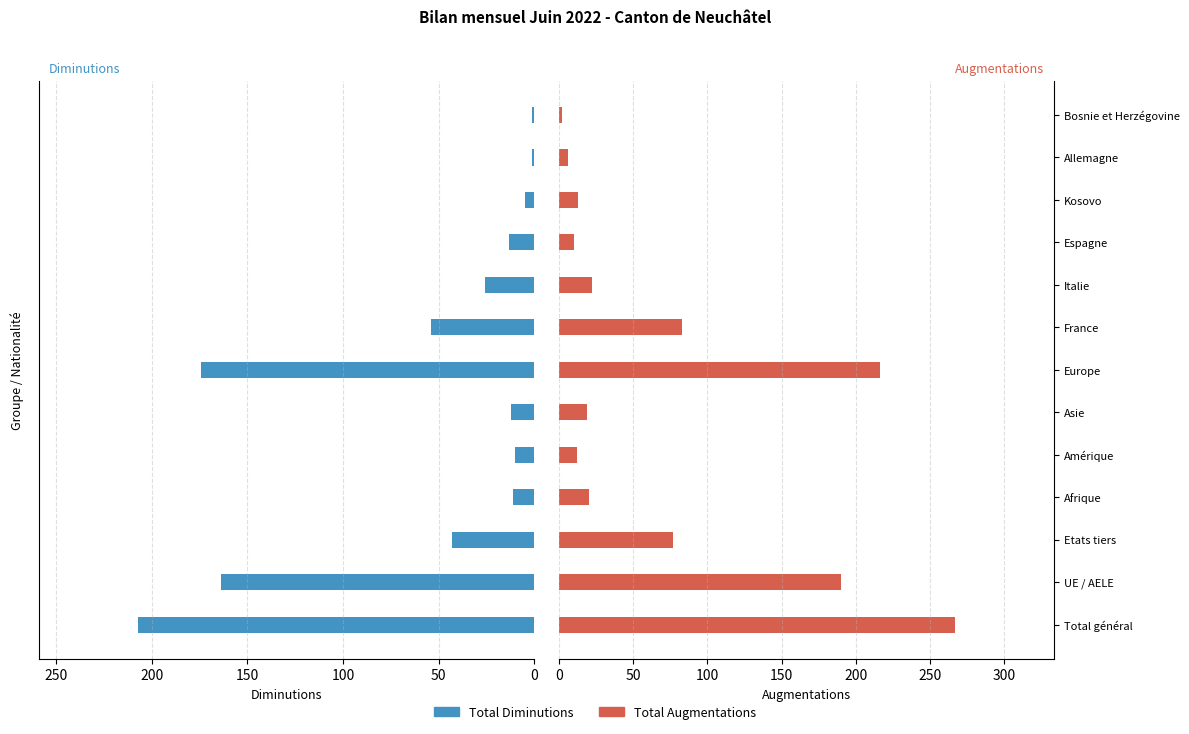

What position from the left is Asie?

6